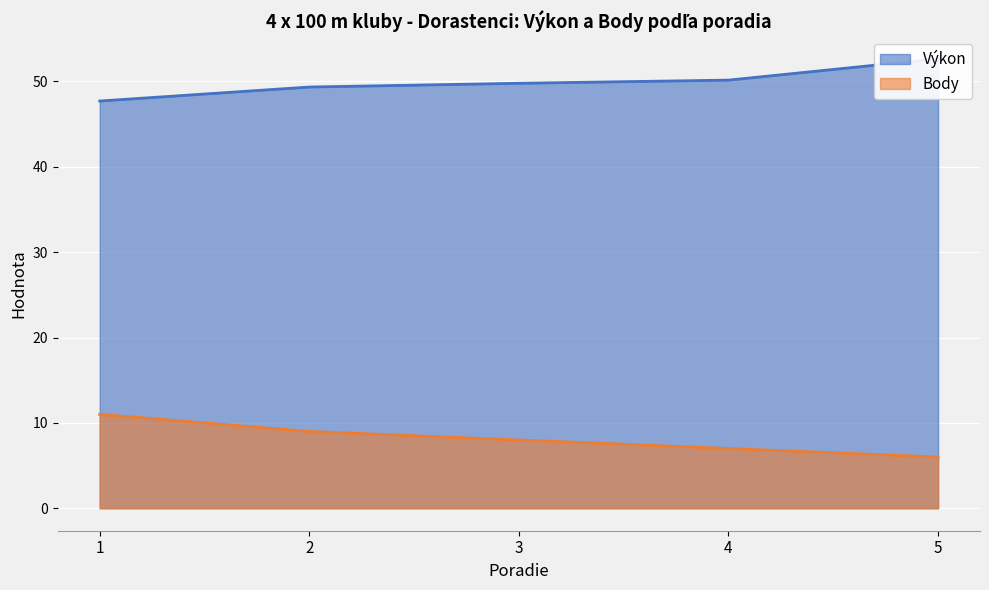

Is the value of Body at 5 greater than the value of Výkon at 5?

No